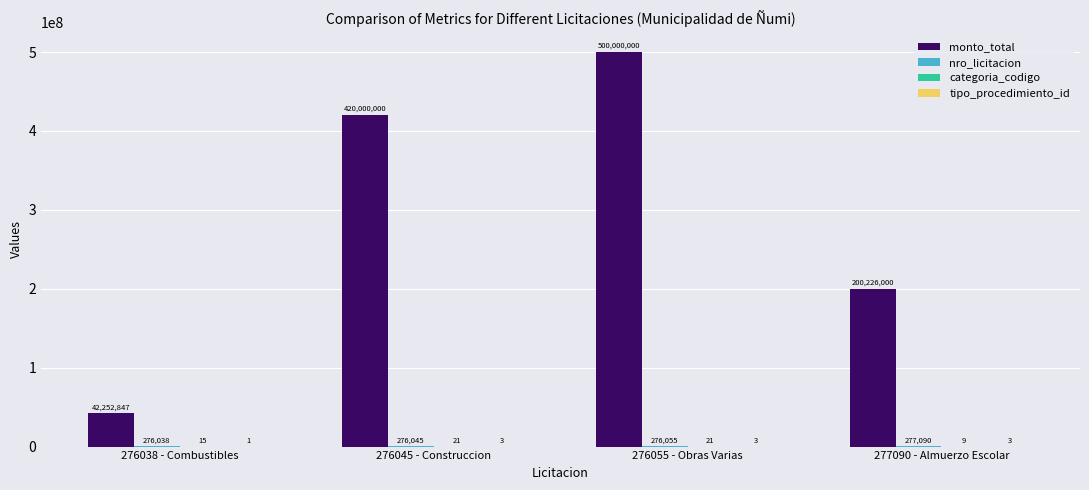

What is the maximum value shown in the chart?

500000000